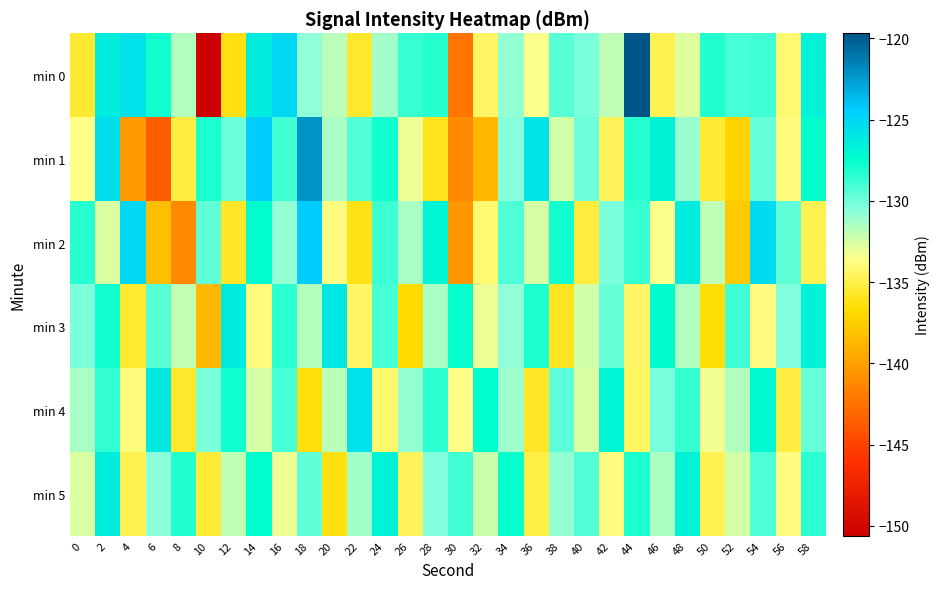

Which series has the largest range (max minus min)?

min 0